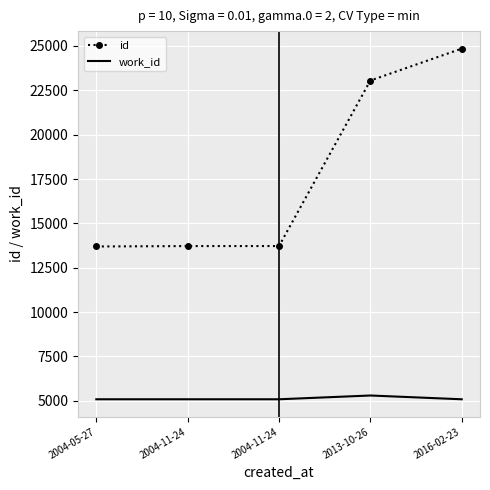

What is the average value of the id series?

17809